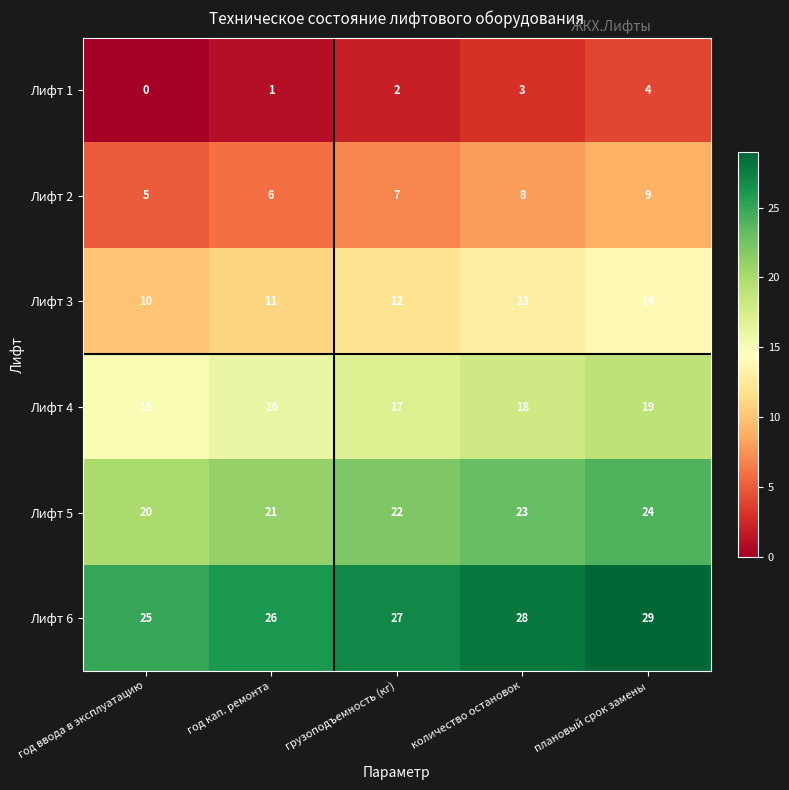

True or false: Лифт 1 has a value of 4 at плановый срок замены.

True